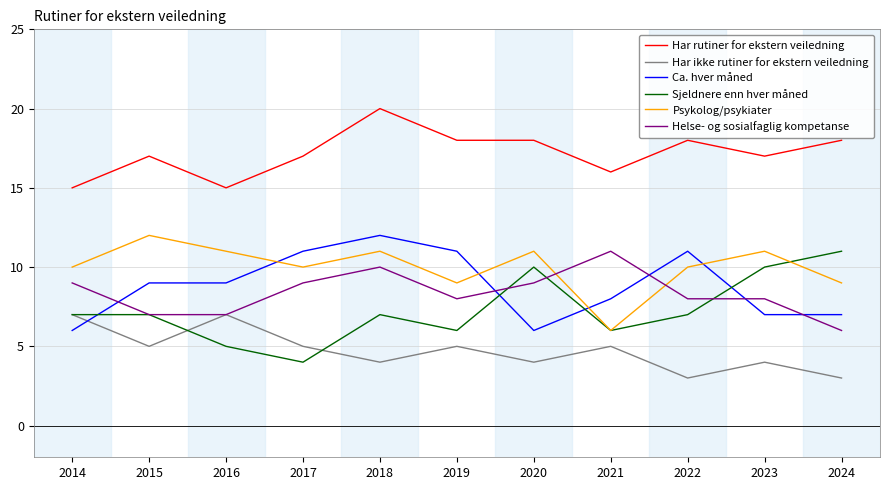

At which category is the sum across all series the highest?

2018